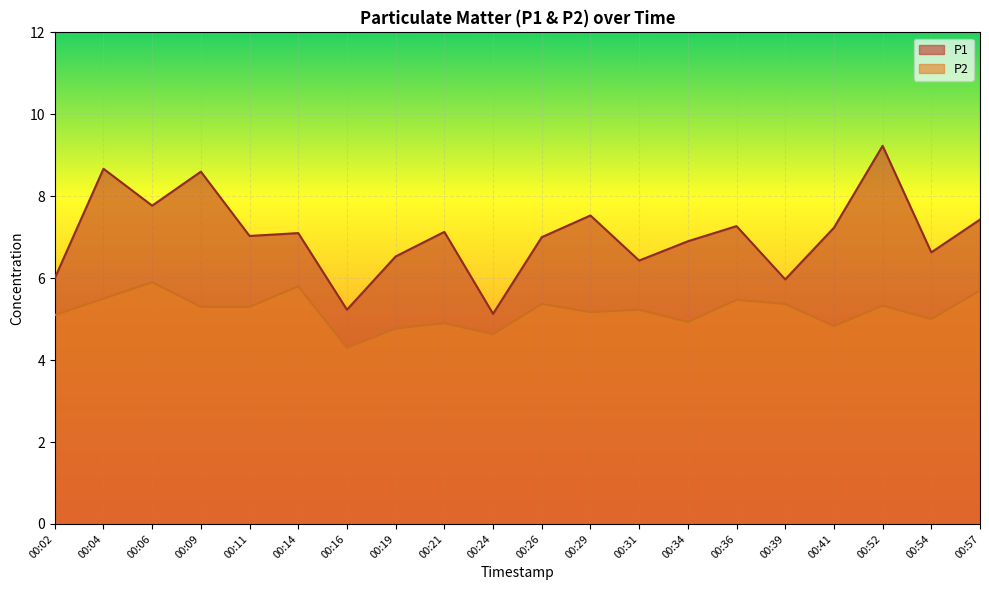

At which category is the sum across all series the highest?

00:52